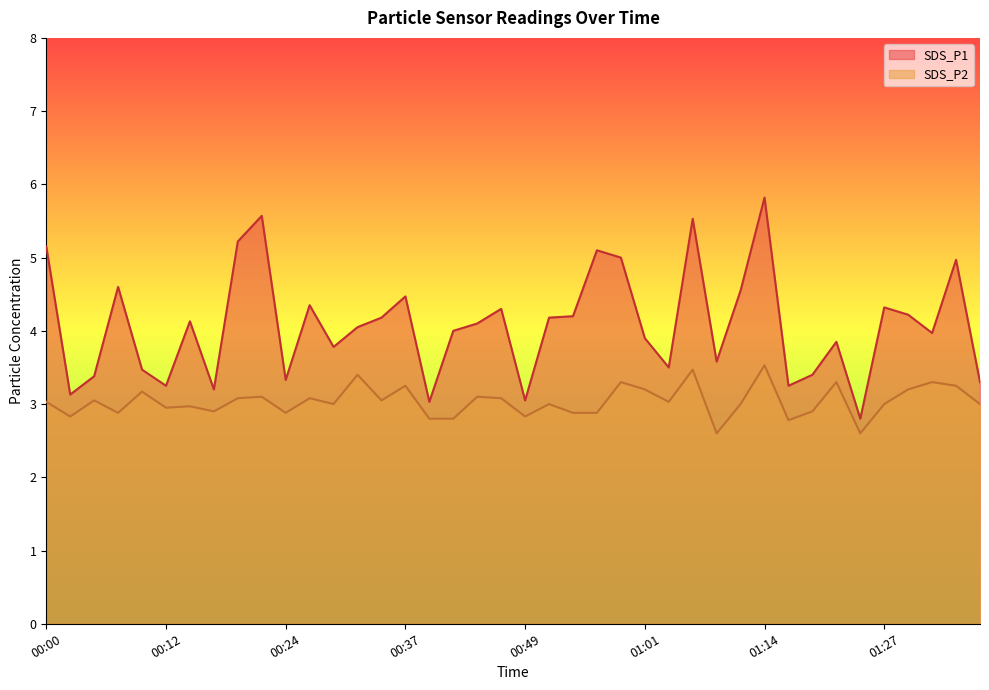

What is the sum of all SDS_P2 values?

121.5